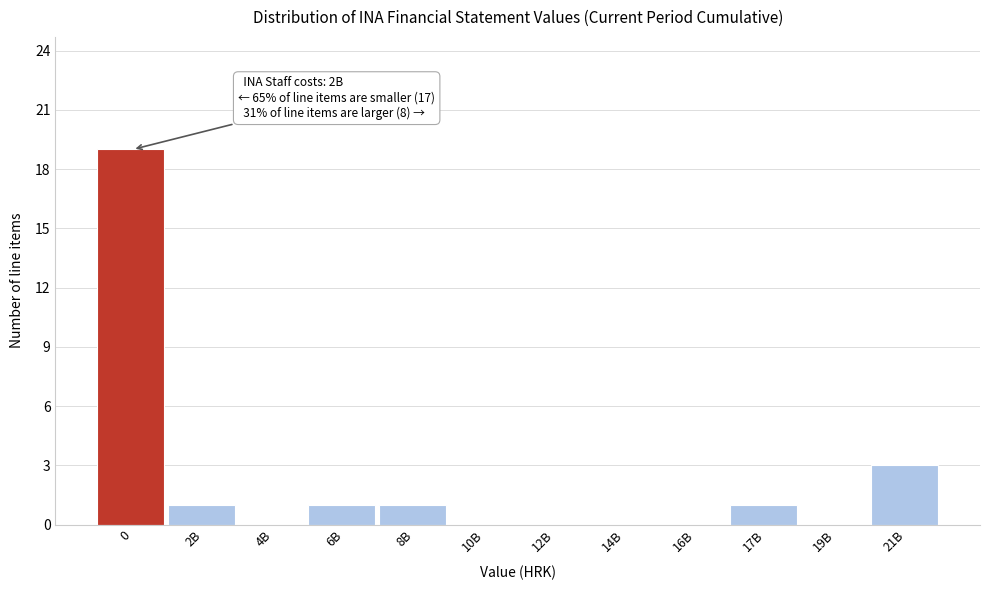

Reading left to right, list all the values displayed in this chart.

0=19	2B=1	4B=0	6B=1	8B=1	10B=0	12B=0	14B=0	16B=0	17B=1	19B=0	21B=3